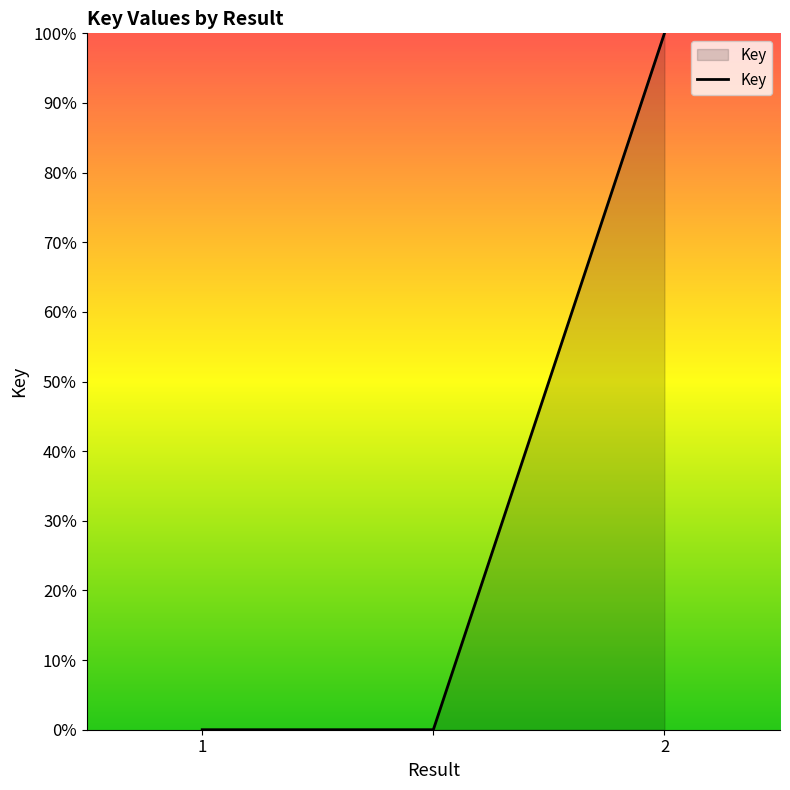

What is the difference between the maximum and second lowest values?

100